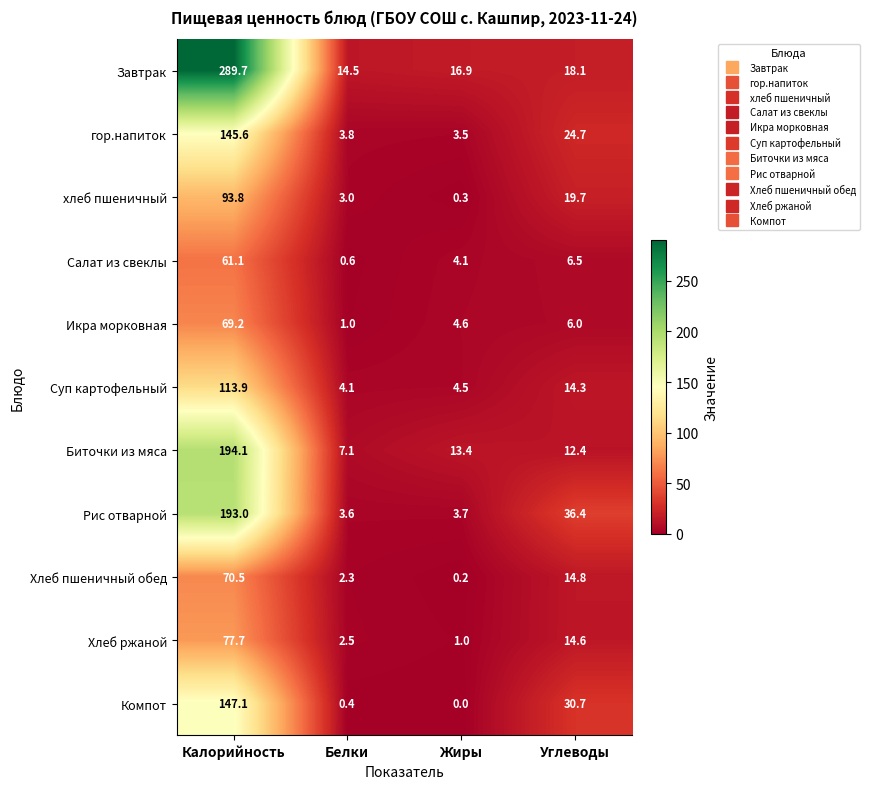

Read the хлеб пшеничный value at Жиры.

0.3